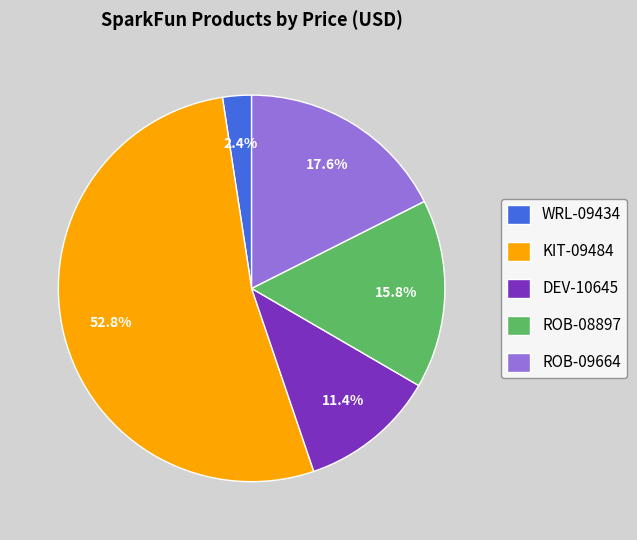

What percentage is NOT represented by KIT-09484?

47.2%